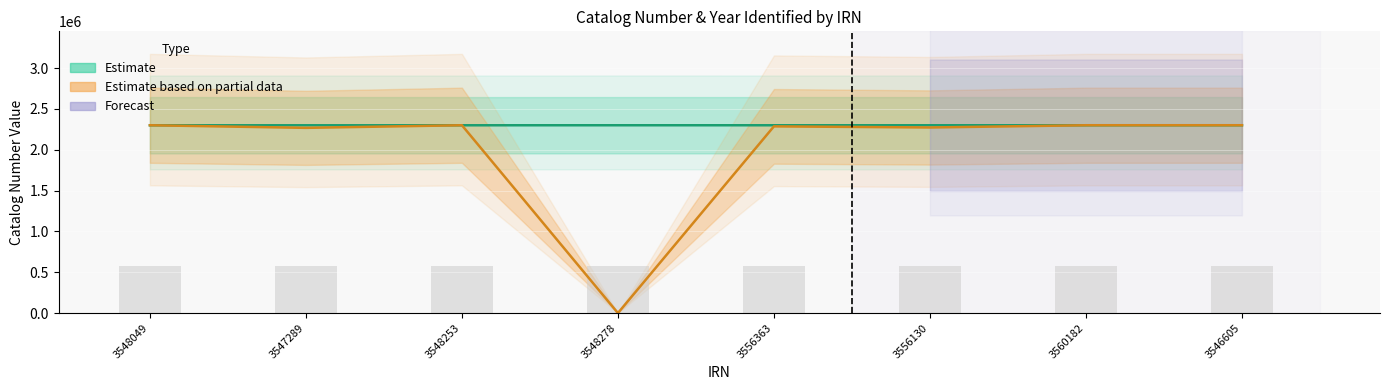

What is the label of the 8th bar from the left?

3546605